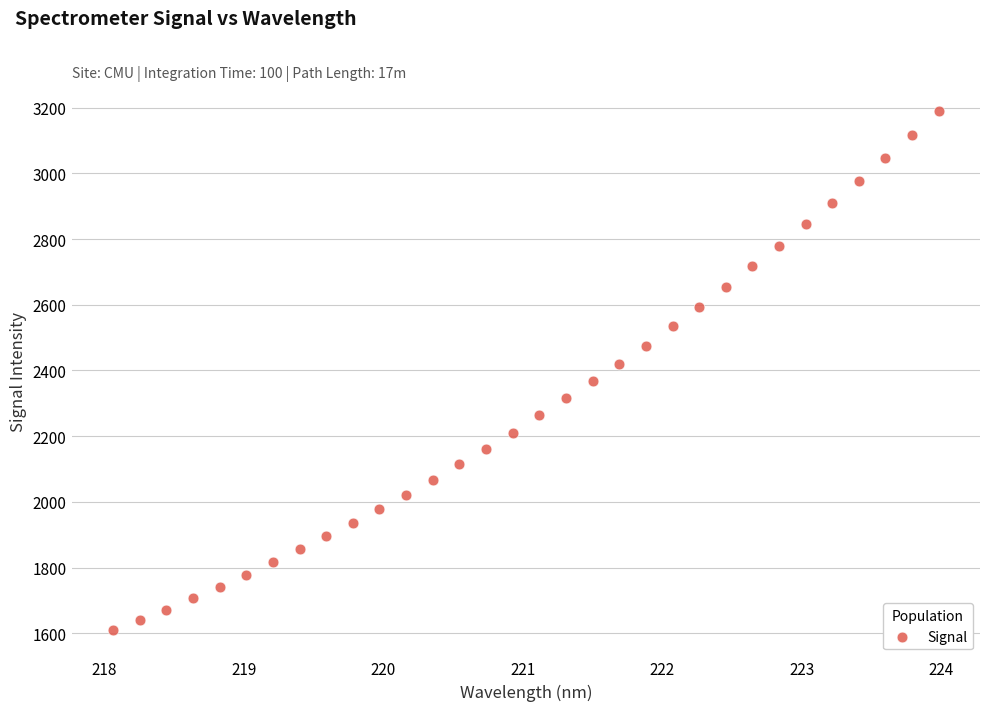

What is the range of Y values (max minus min)?

1580.2